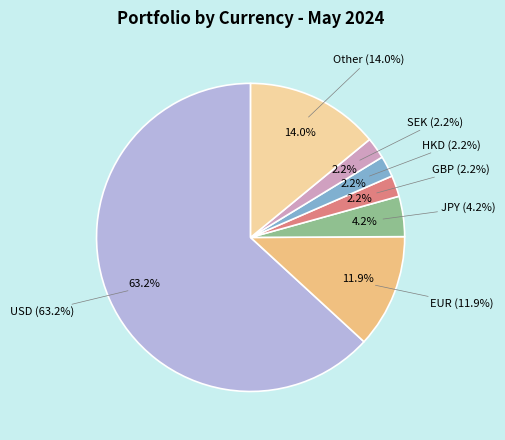

Which slice is the smallest?

HKD